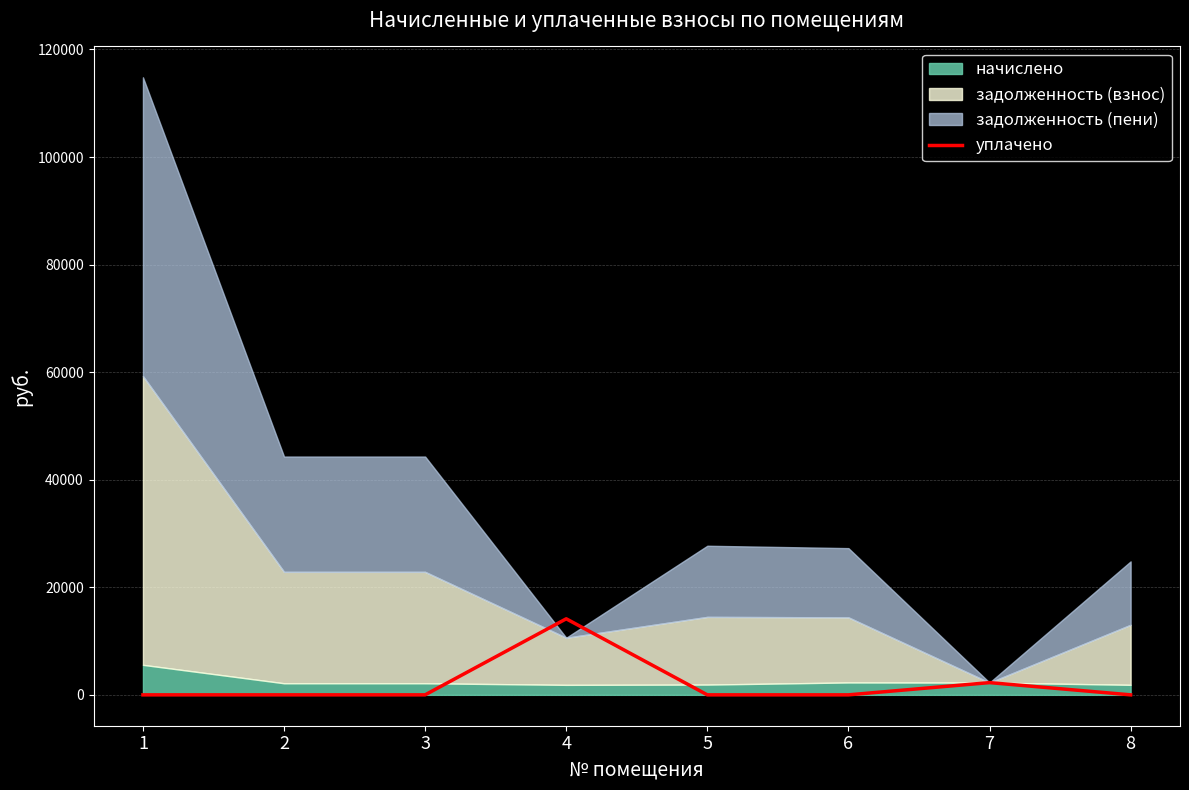

The value of уплачено at 2 is 6218.2. True or false?

False